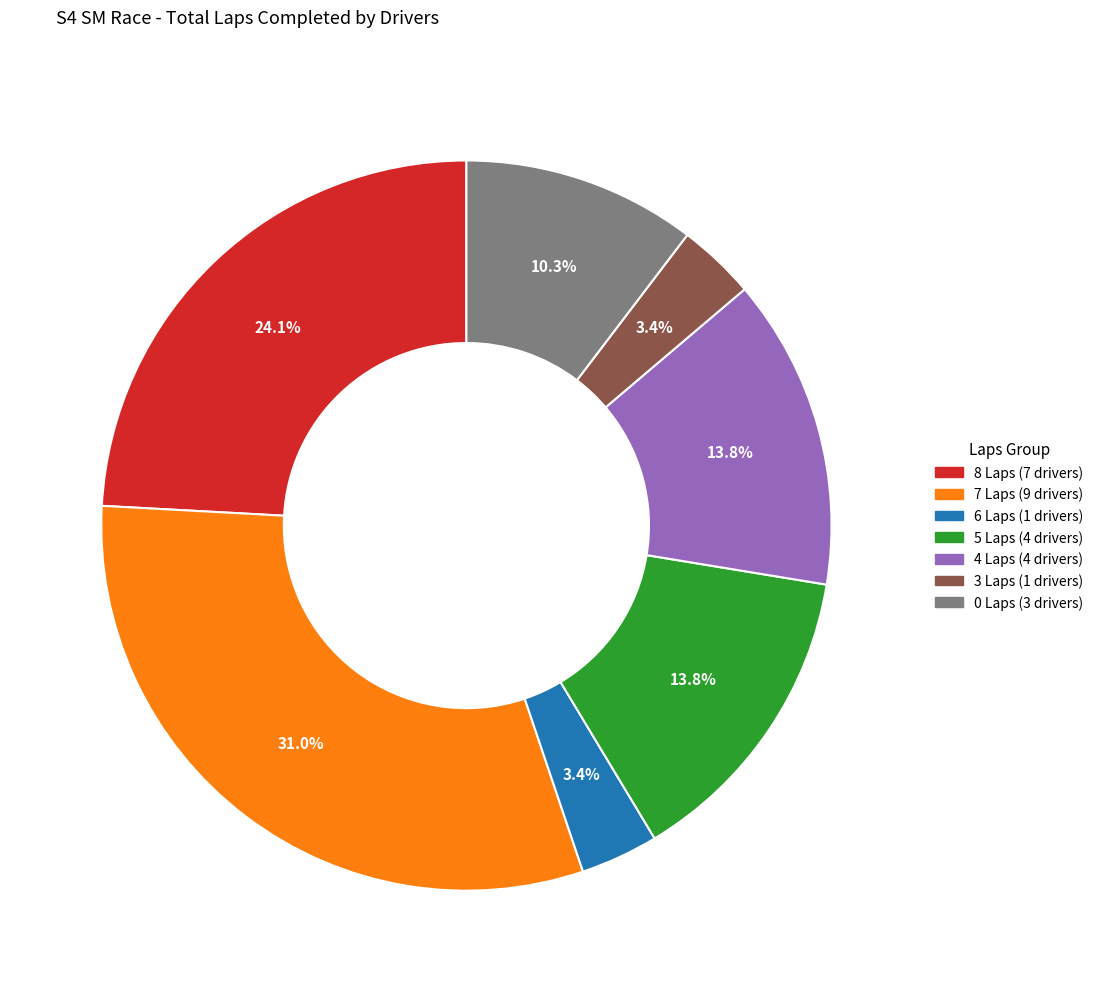

Does any single category account for the majority?

No